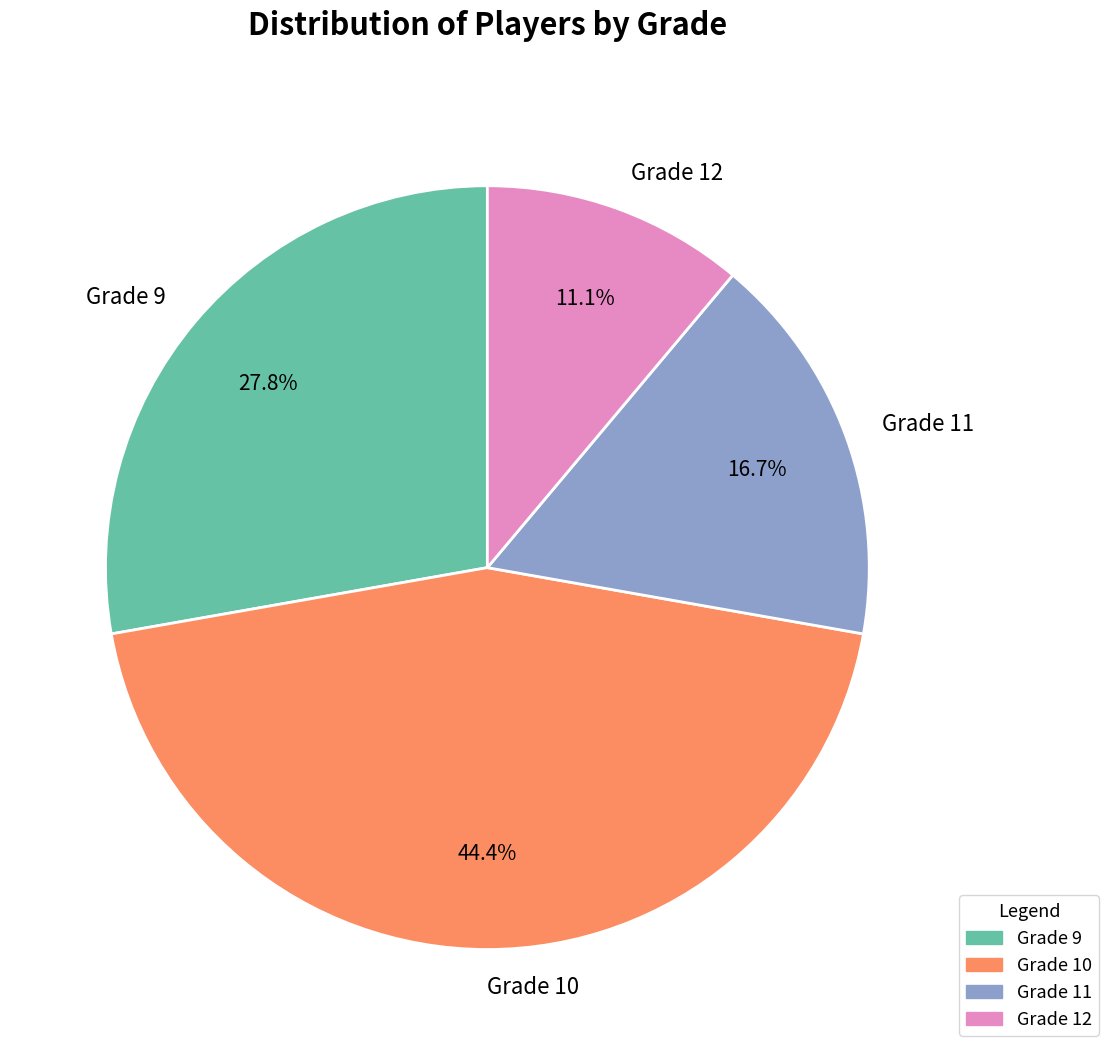

Is there a majority slice in this chart?

No